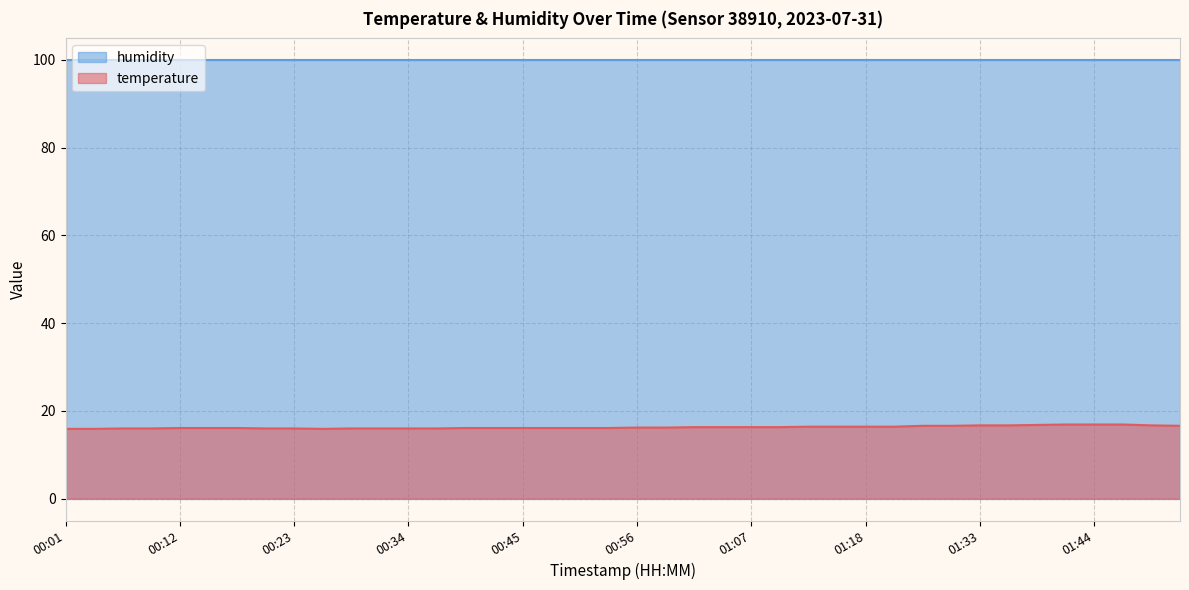

What is the difference between the maximum and minimum values?

1.0